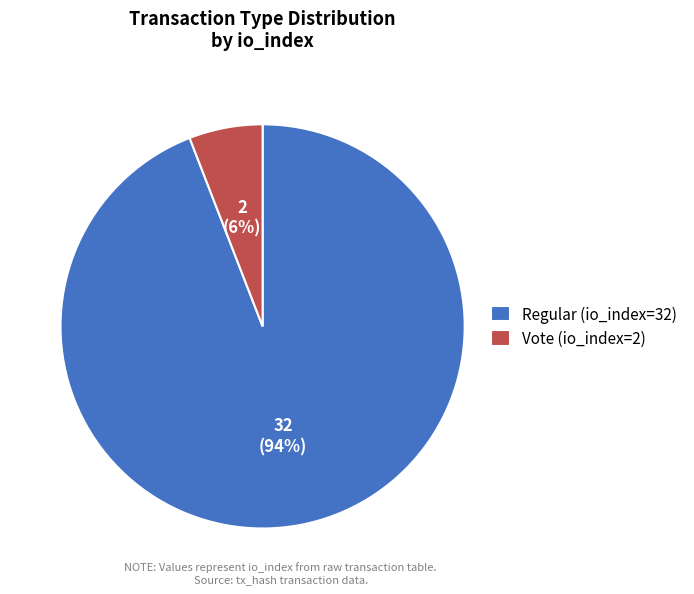

To the nearest percent, what portion does Regular (io_index=32) represent?

94%